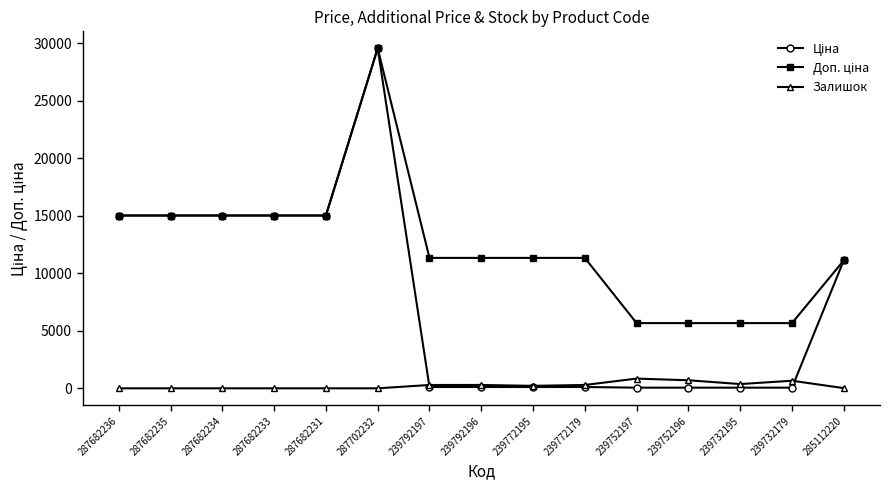

True or false: Залишок has more than 0 points higher than both neighbors.

True